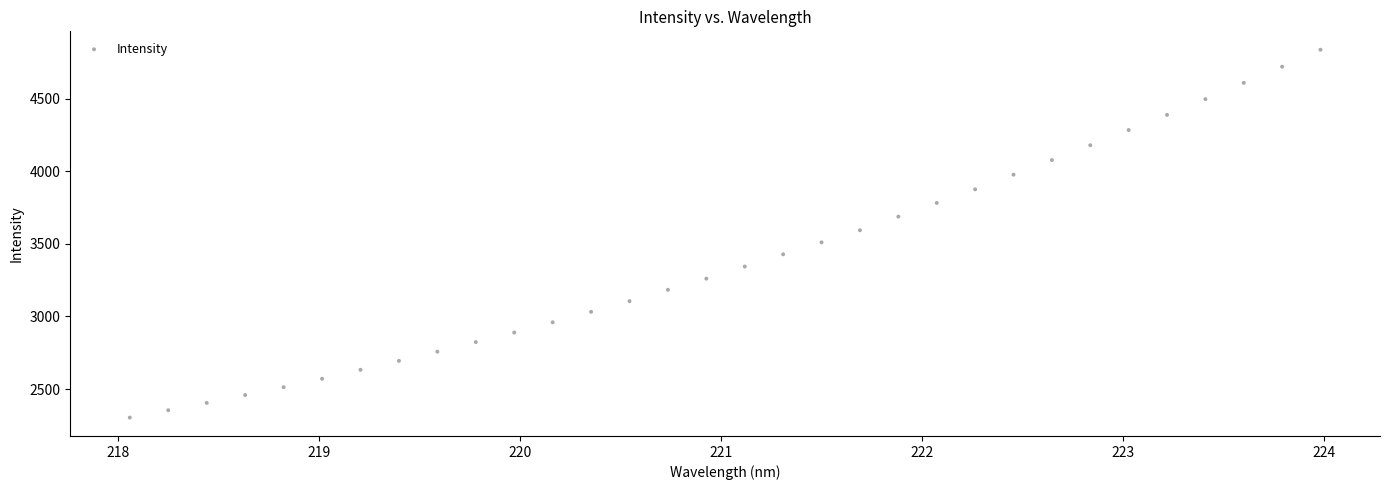

What is the range of Y values (max minus min)?

2532.7